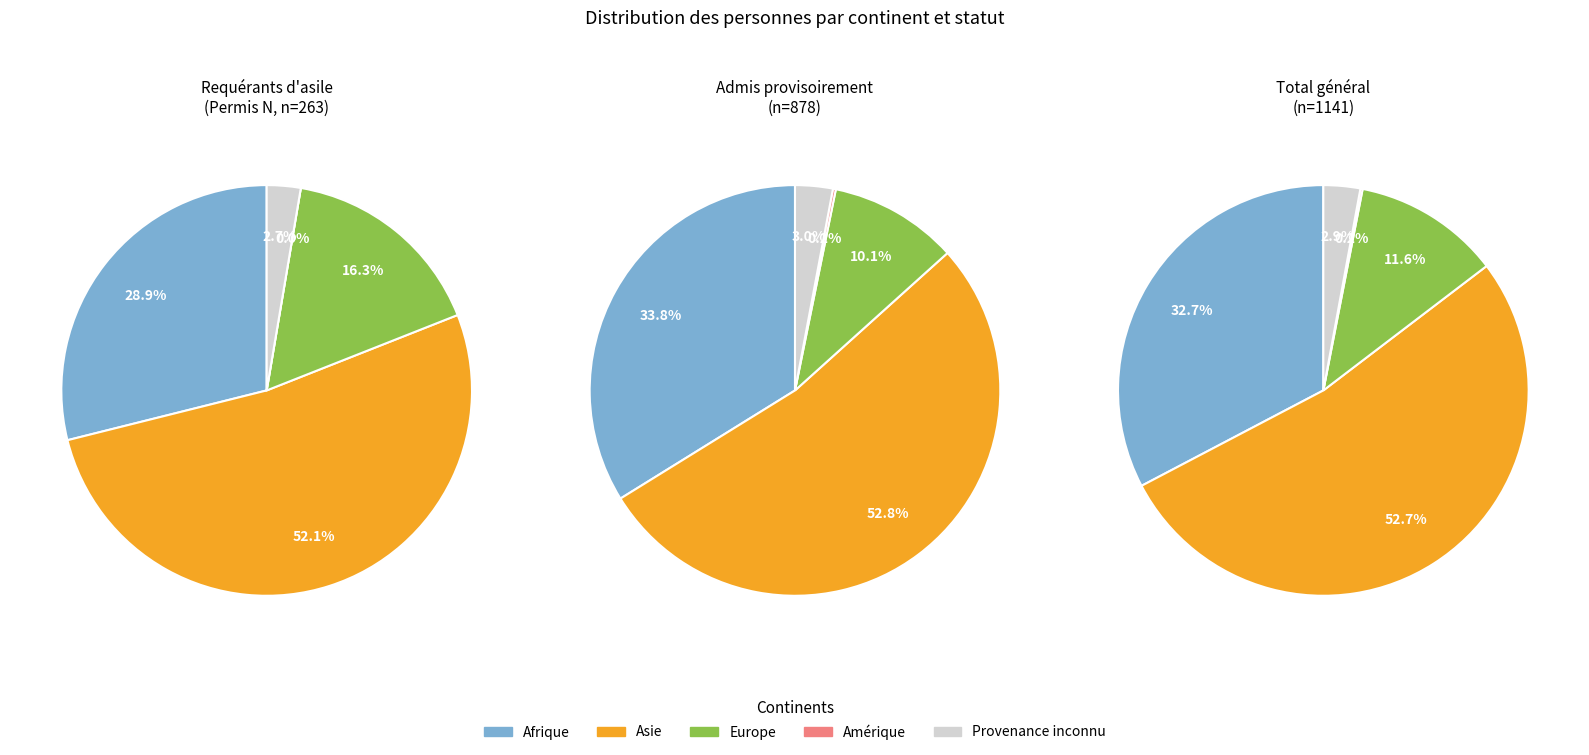

True or false: 1 accounts for 10% of the total.

True